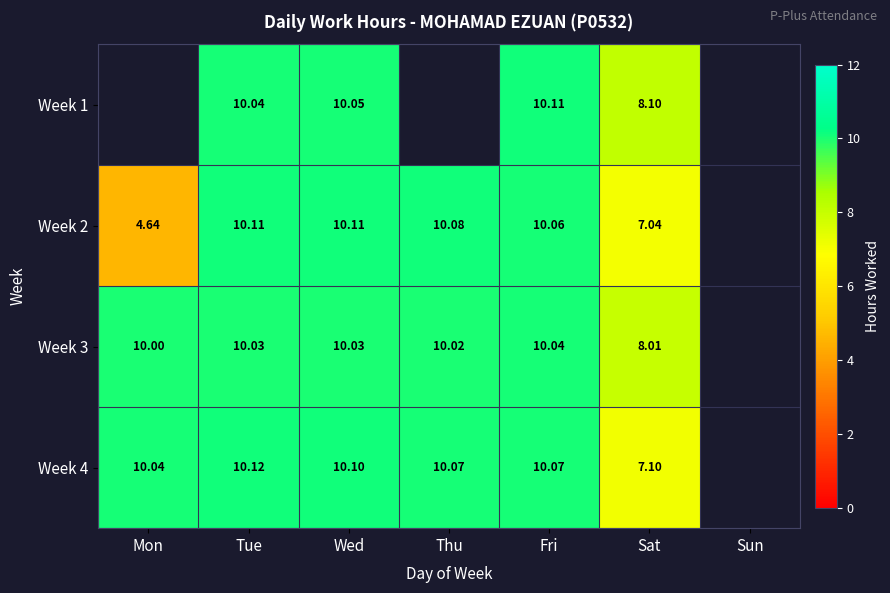

List the labels in order of Week 4 value, smallest first.

Sat, Mon, Thu, Fri, Wed, Tue, Sun